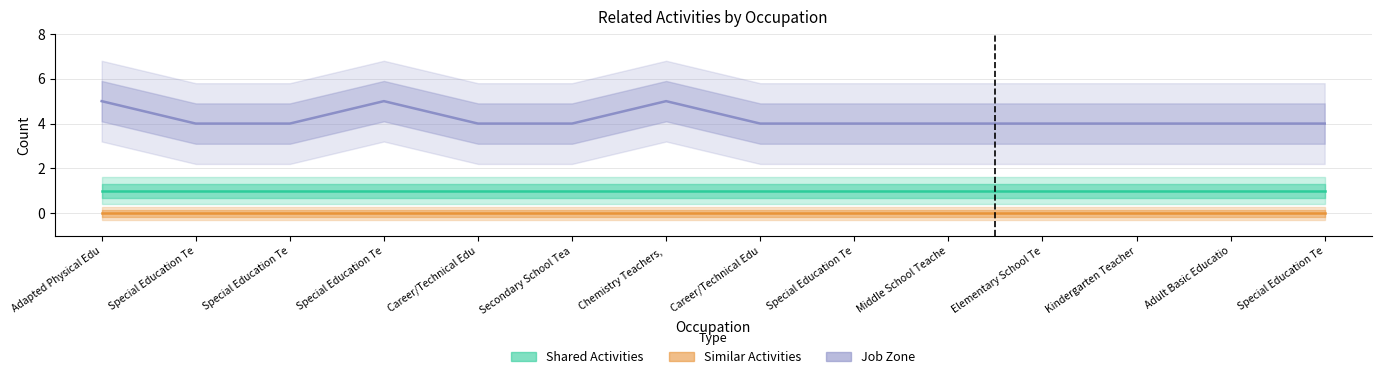

What is the highest value of the Job Zone series?

5